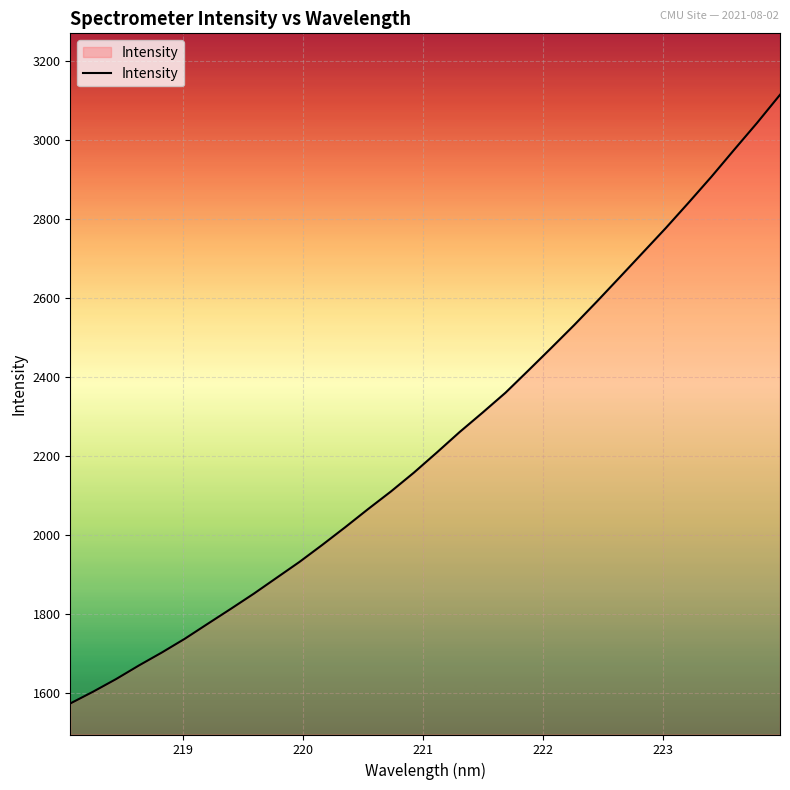

What is the greatest value displayed?

3115.4